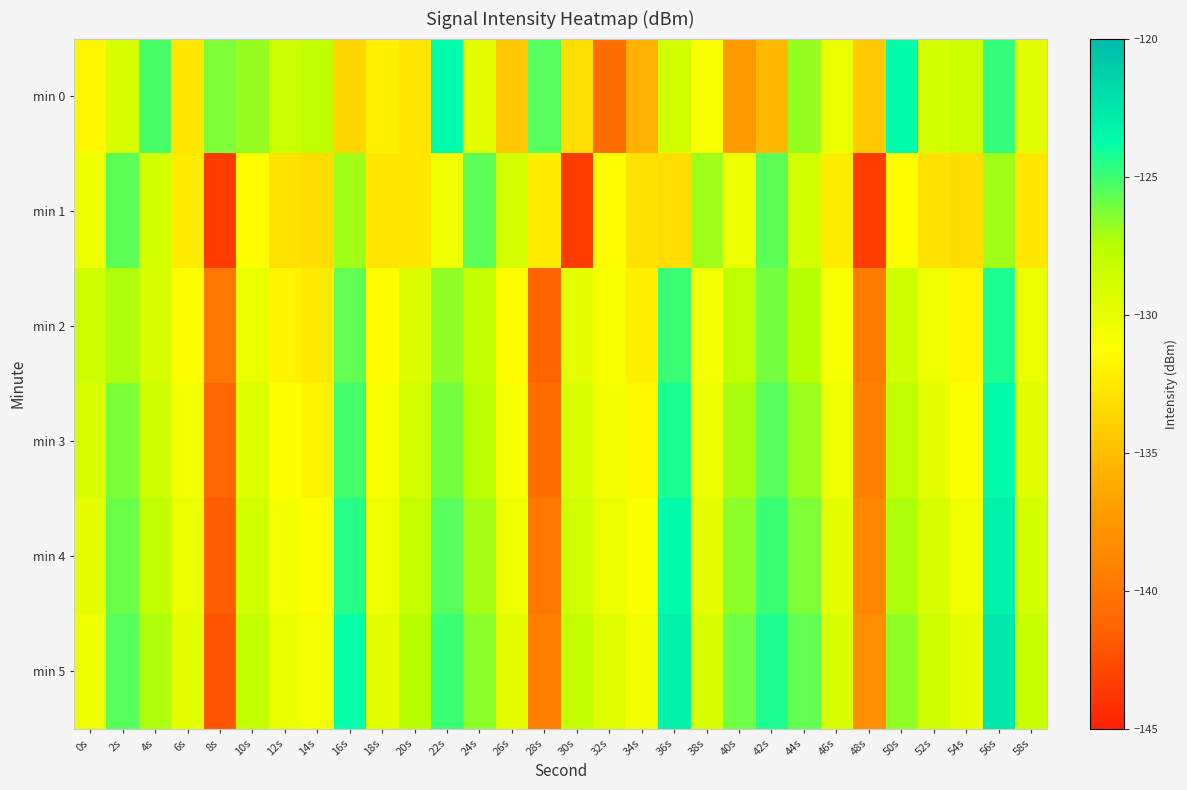

Which category has the lowest value across all series?

8s